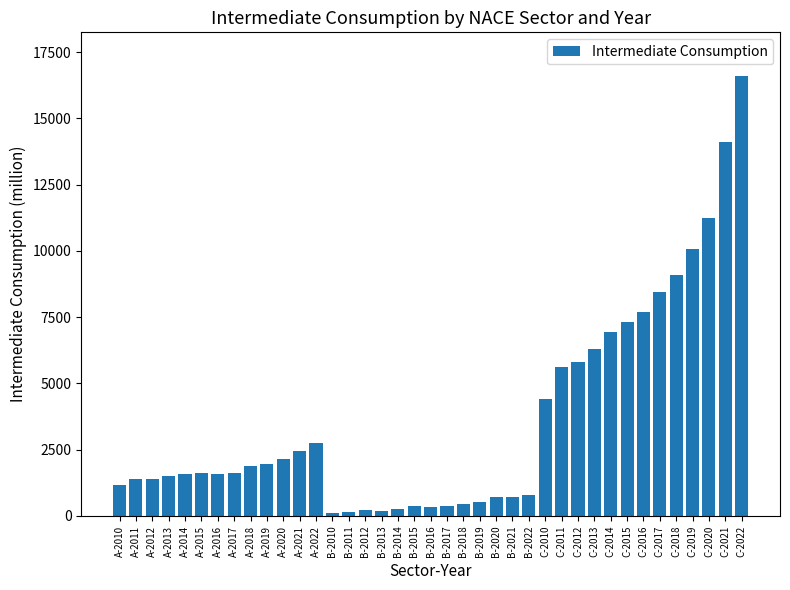

What position from the left is C-2018?

35